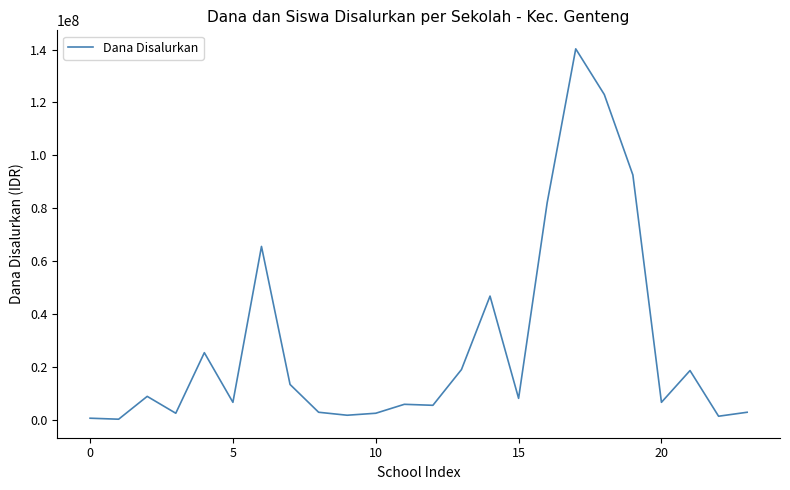

What is the smallest value displayed?

375000